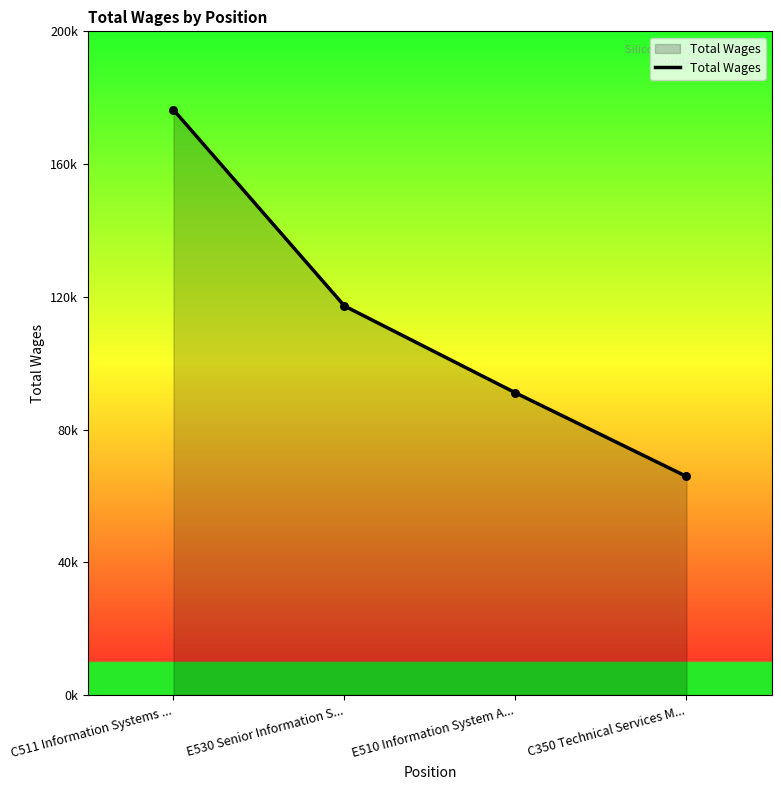

Which has a higher value, E530 Senior Information S... or E510 Information System A...?

E530 Senior Information S...